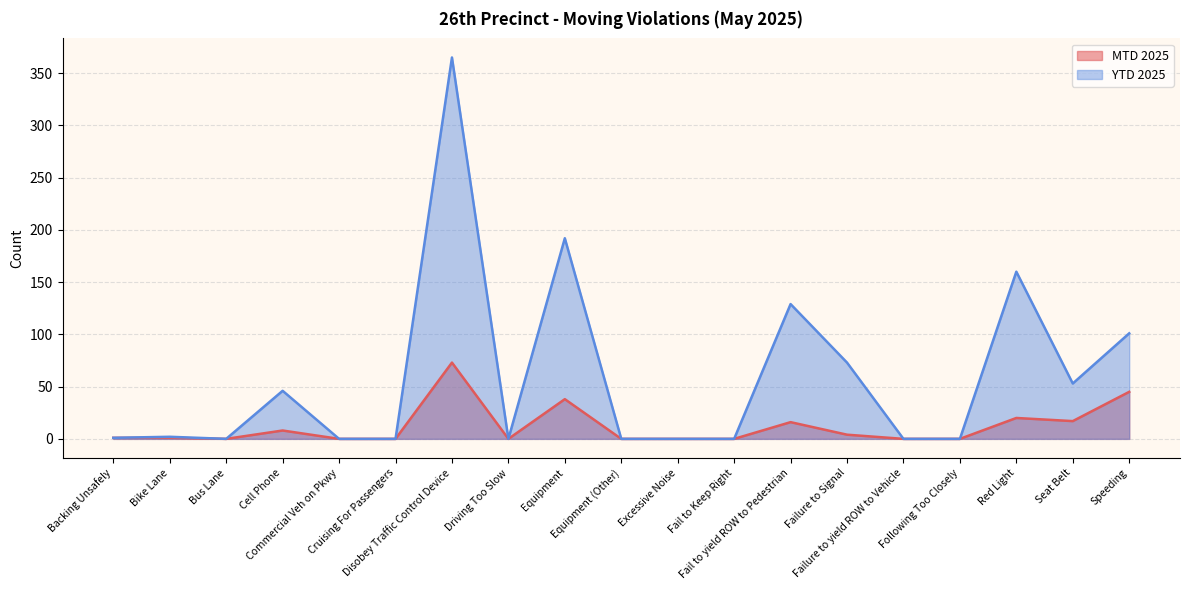

True or false: YTD 2025 and MTD 2025 cross at least once.

False